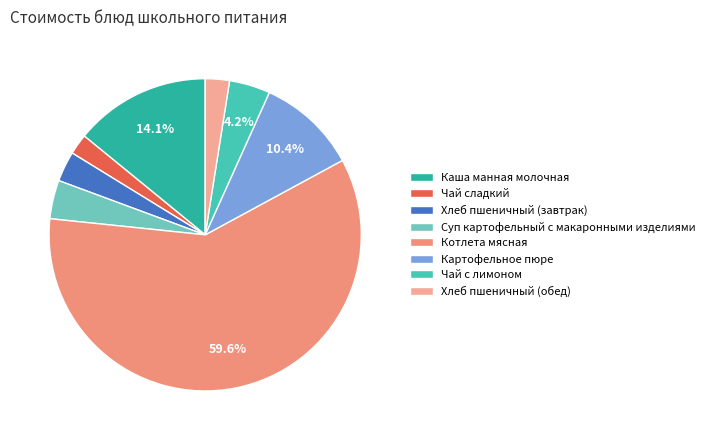

What percentage is the Котлета мясная slice, to the nearest percent?

60%